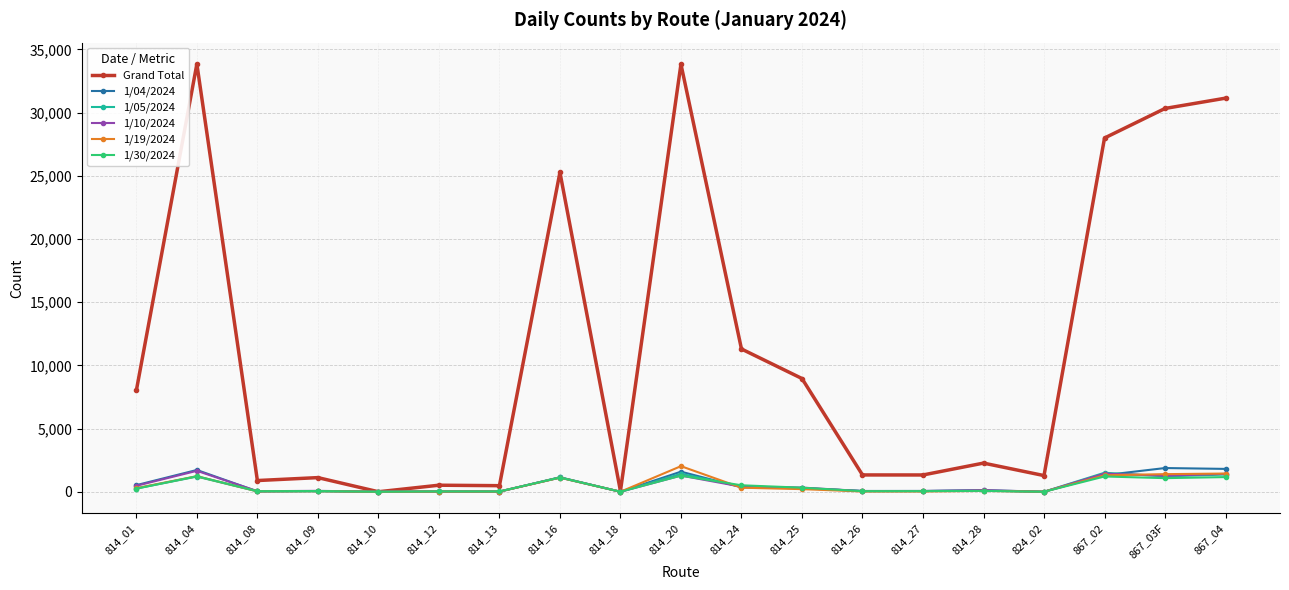

What is the maximum value shown in the chart?

33837